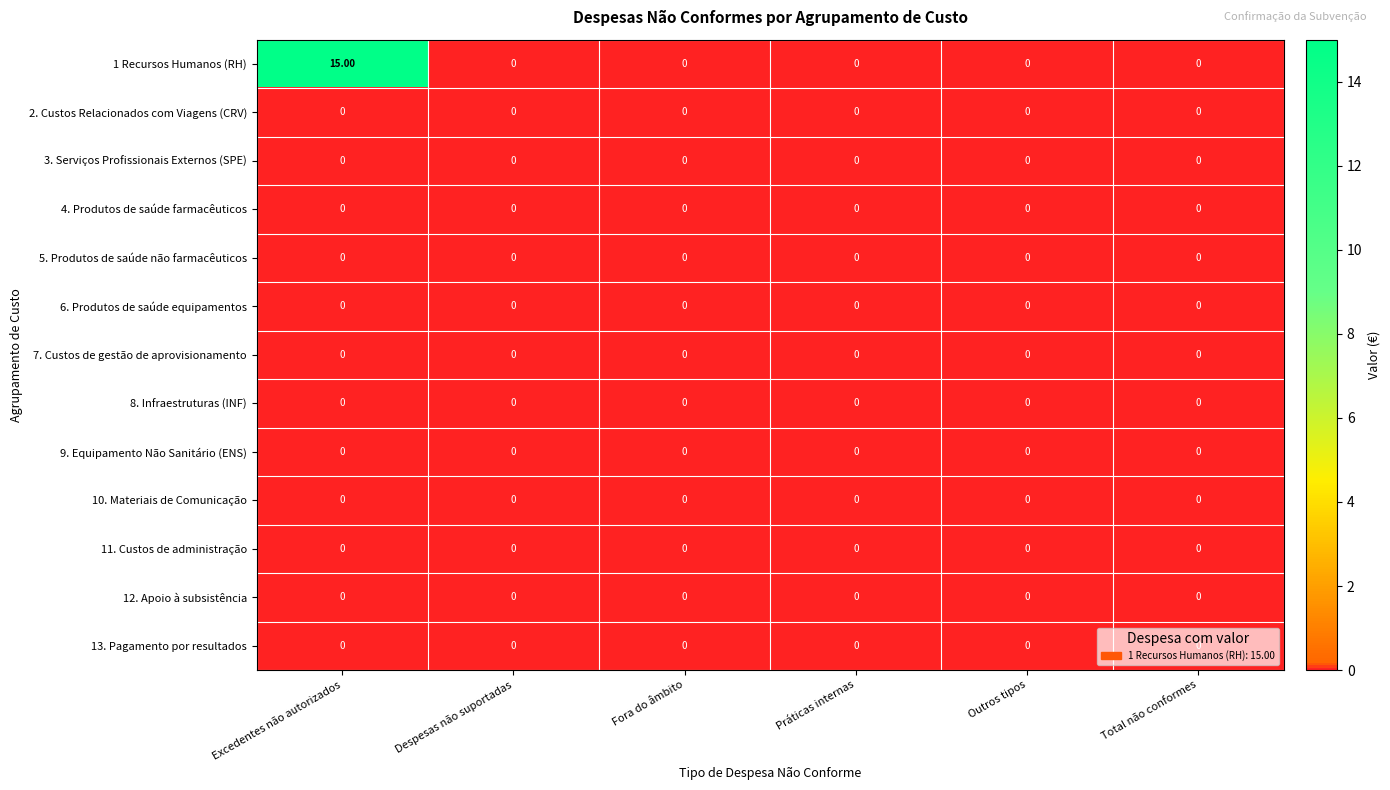

Which series has the largest total across all categories?

1 Recursos Humanos (RH)